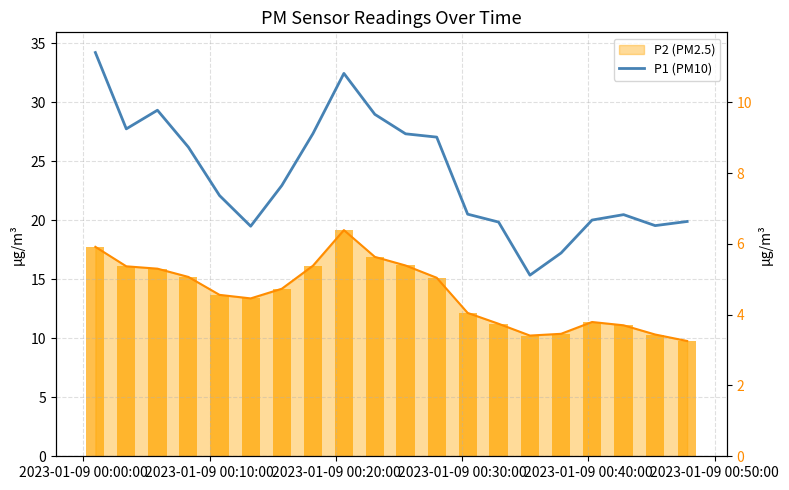

At which label does P2 (PM2.5) first exceed 14?

2023-01-09 00:00:00